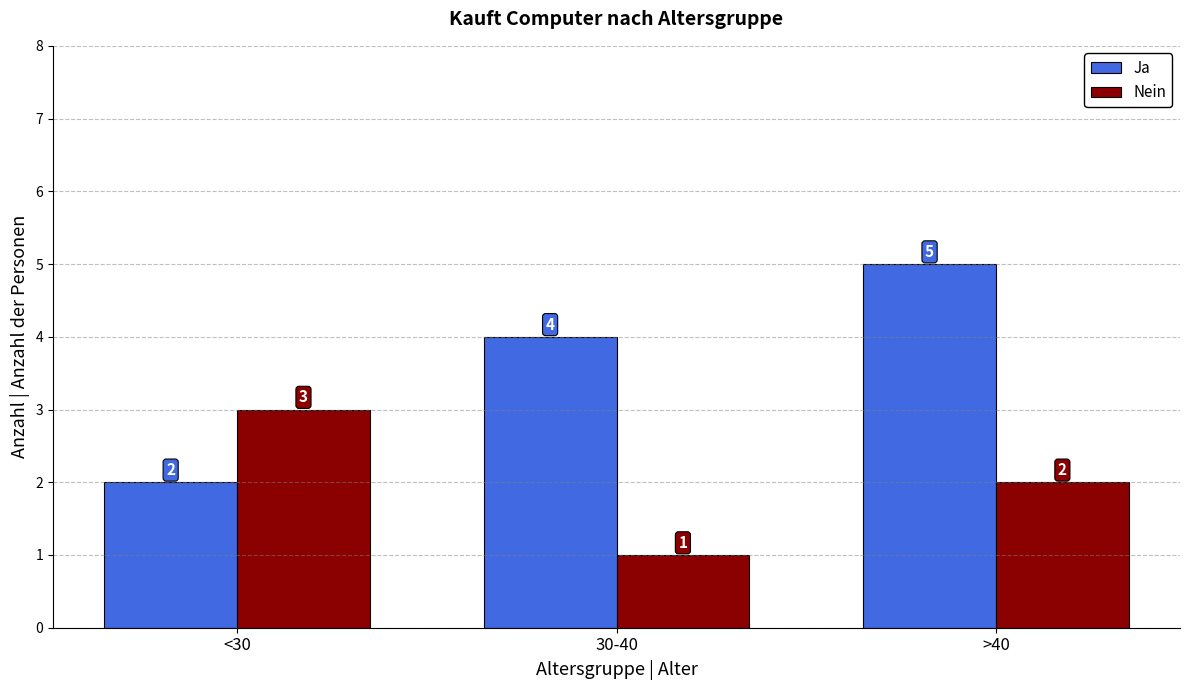

Which category has the highest value in the Ja series?

>40